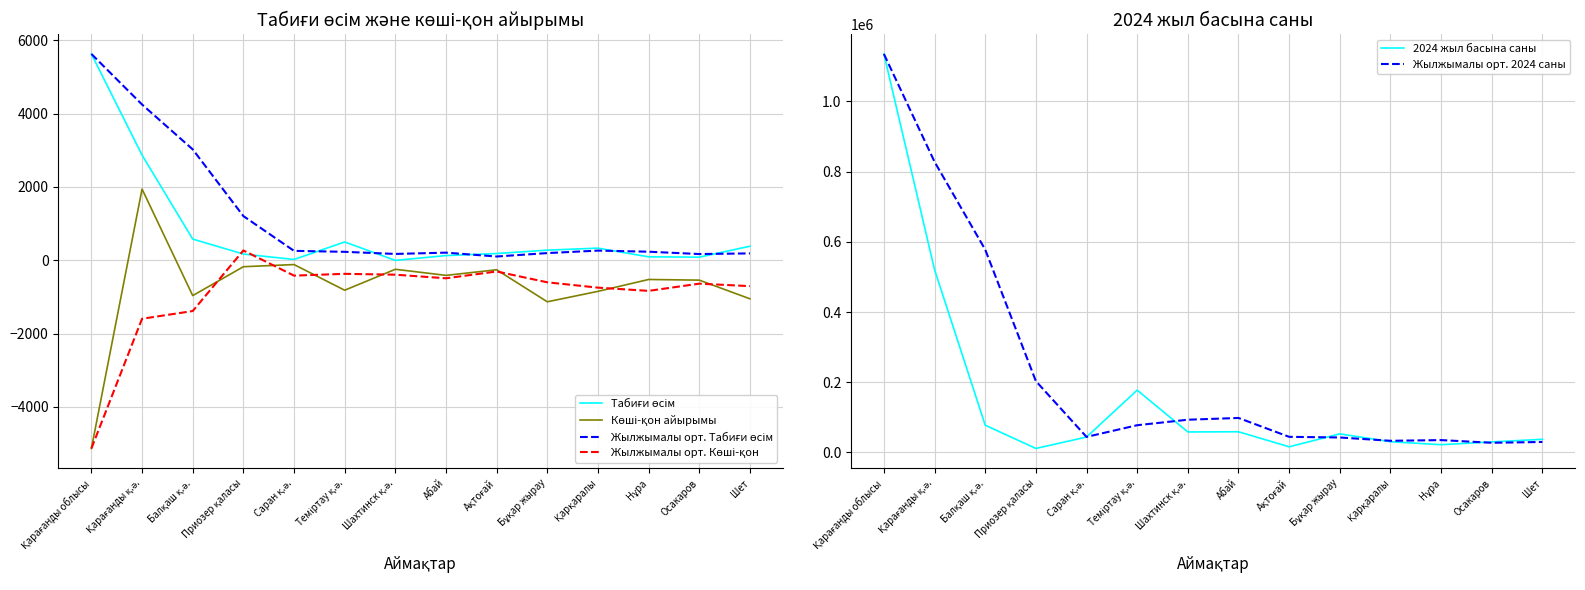

Which series has the largest range (max minus min)?

2024 жыл басына саны